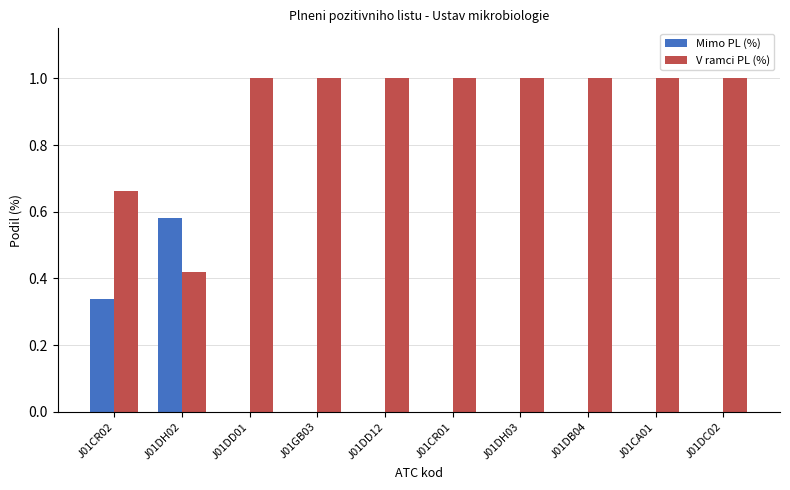

True or false: V ramci PL (%) has a value of 1.0 at J01DH03.

True